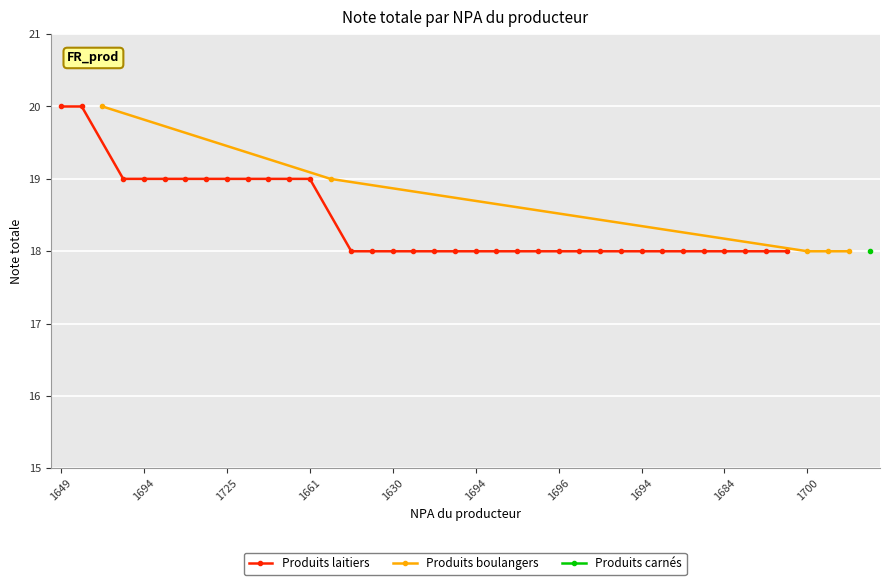

At which category does the chart reach its peak across all series?

1649